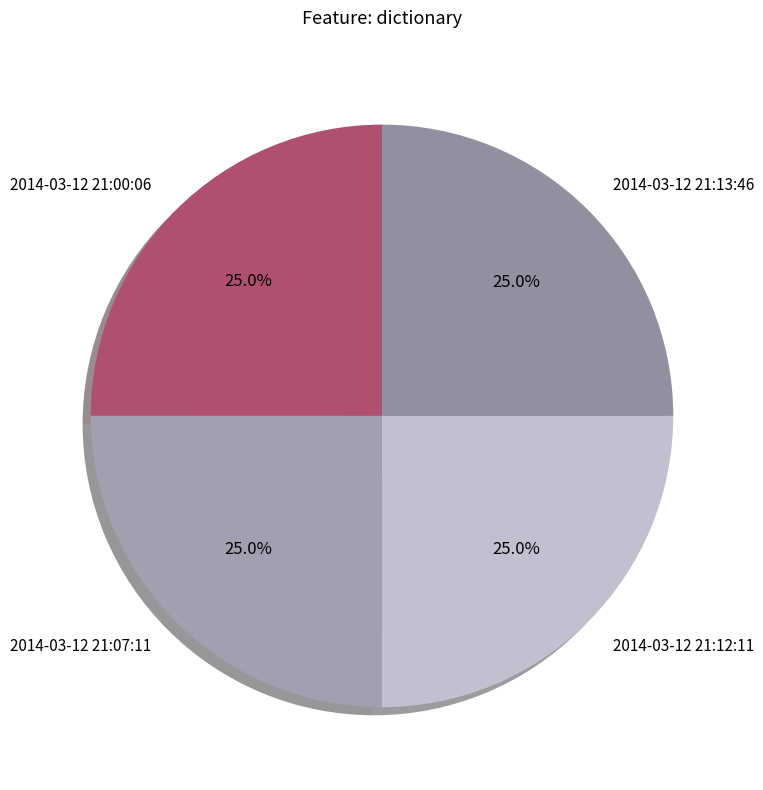

Is it true that 2014-03-12 21:13:46 is 25% of the pie?

True